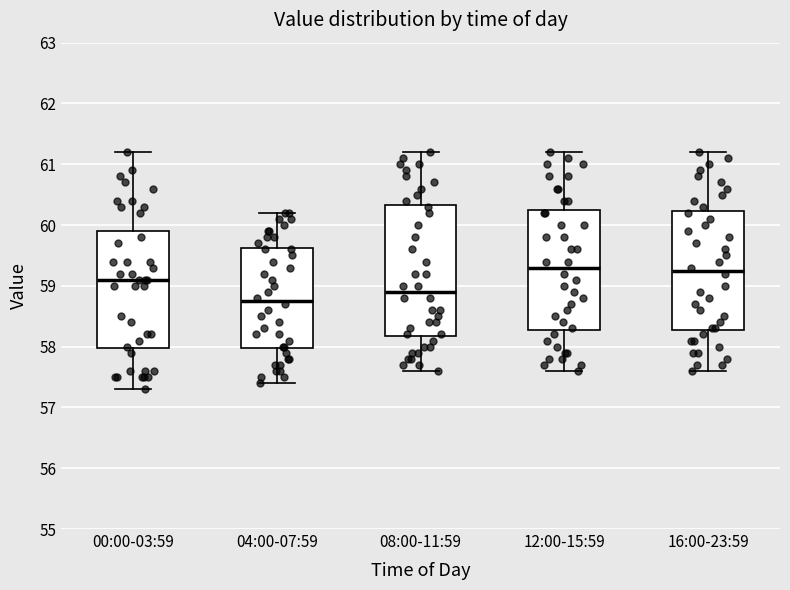

Reading left to right, transcribe this box plot: for each box, give where its median line is, the range the box spans, and where its two whiskers end, as read against the y-axis. The values are not printed on the chart, so give them approximately, as read against the axis.

00:00-03:59: median 59.1, box 58.0 to 59.9, whiskers 57.3 to 61.2
04:00-07:59: median 58.8, box 58.0 to 59.6, whiskers 57.4 to 60.2
08:00-11:59: median 58.9, box 58.2 to 60.3, whiskers 57.6 to 61.2
12:00-15:59: median 59.3, box 58.3 to 60.3, whiskers 57.6 to 61.2
16:00-23:59: median 59.3, box 58.3 to 60.2, whiskers 57.6 to 61.2